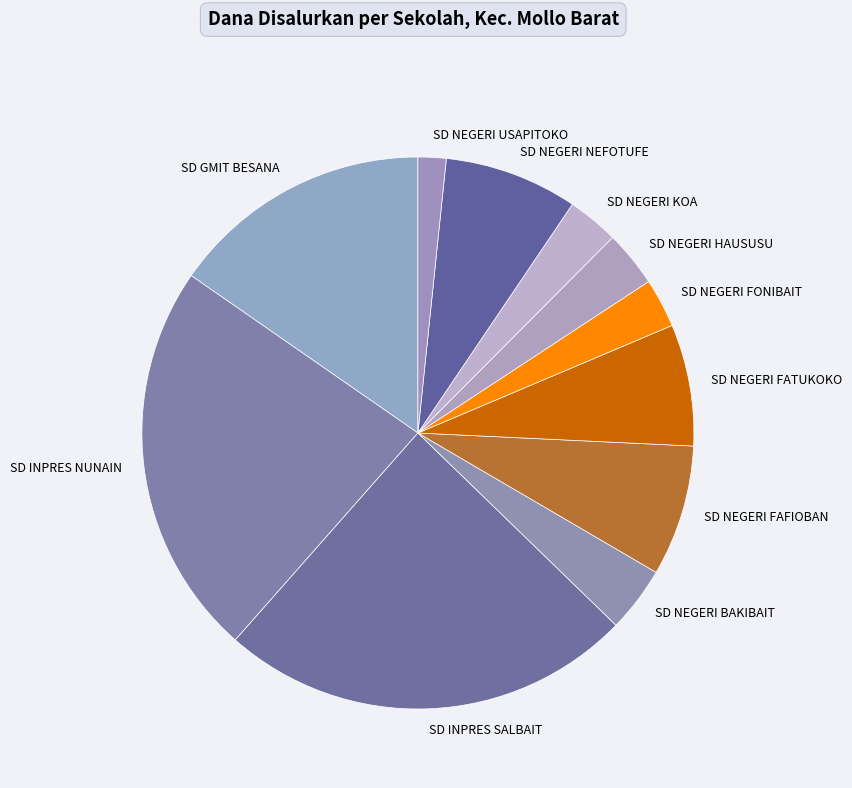

Approximately how many times larger is the value at SD INPRES SALBAIT compared to SD NEGERI HAUSUSU?

7.4